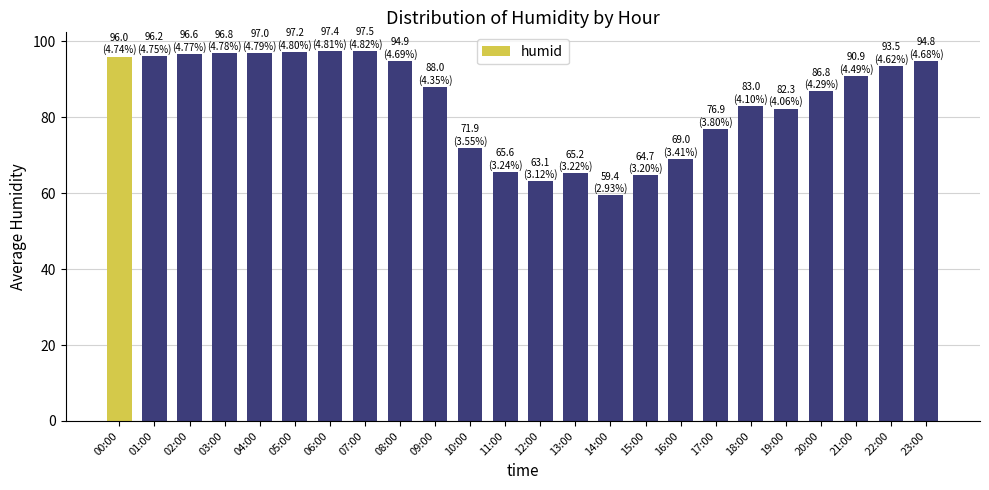

What is the sum of the values at 02:00 and 17:00?

173.5